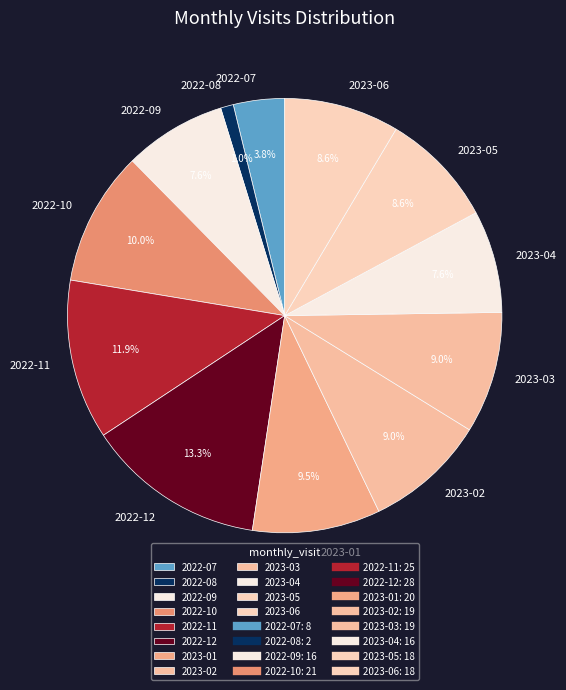

Which slice is the largest?

2022-12